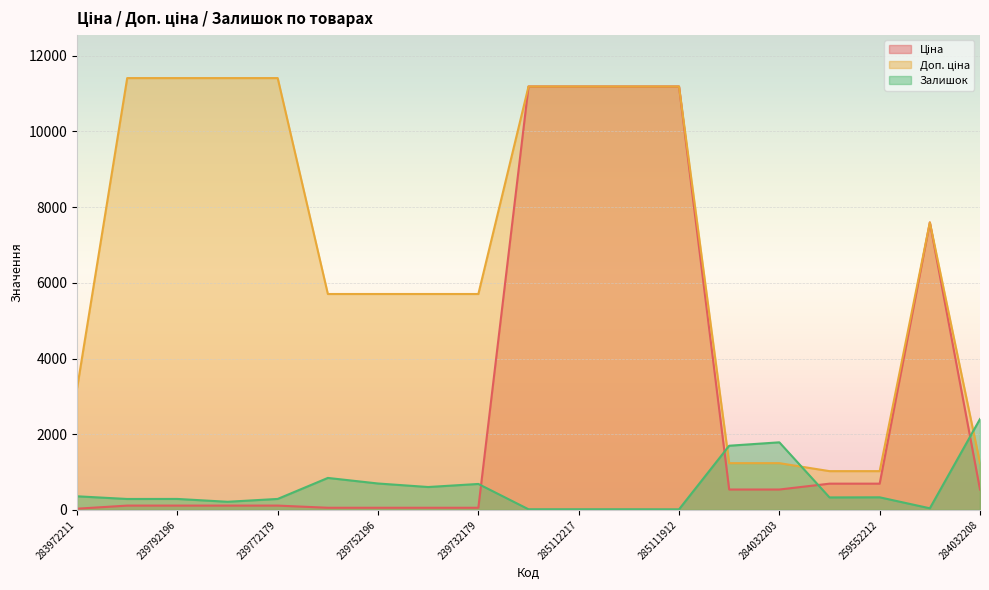

What is the total value across all series at 239732195?

6367.1